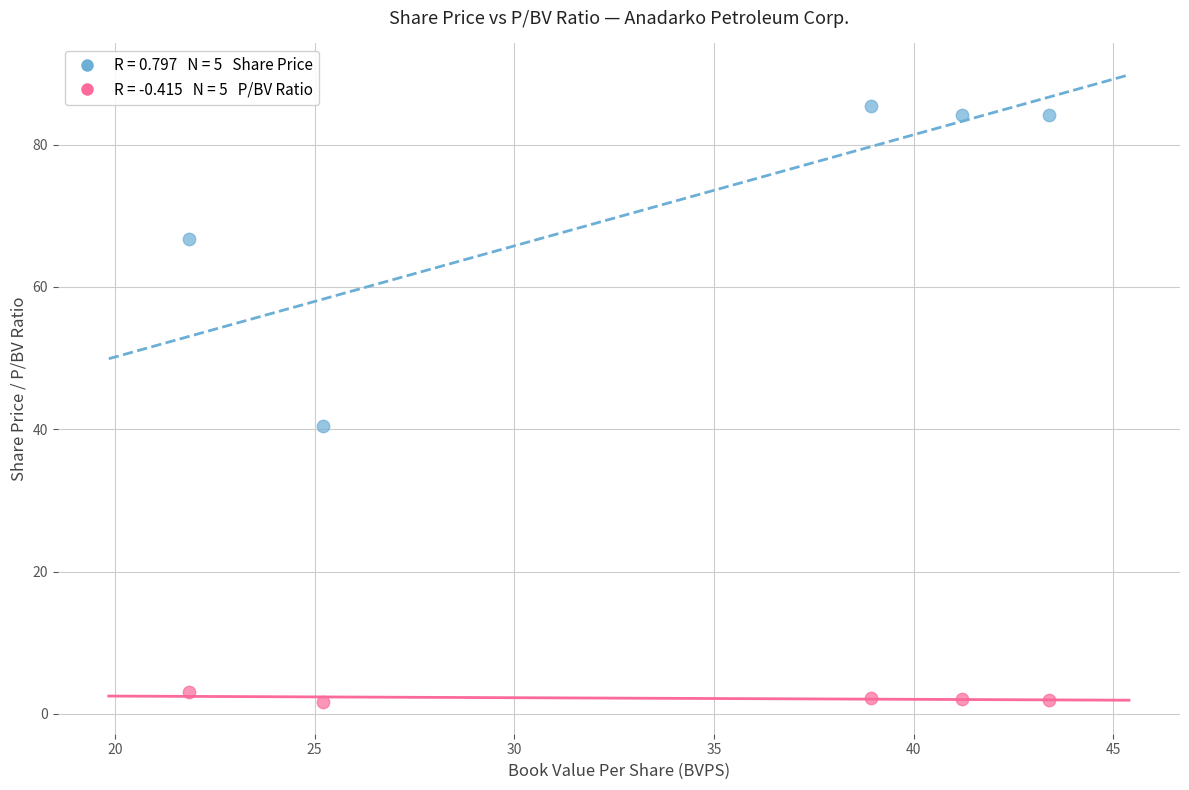

Across all data points, what is the average Y value?

37.2